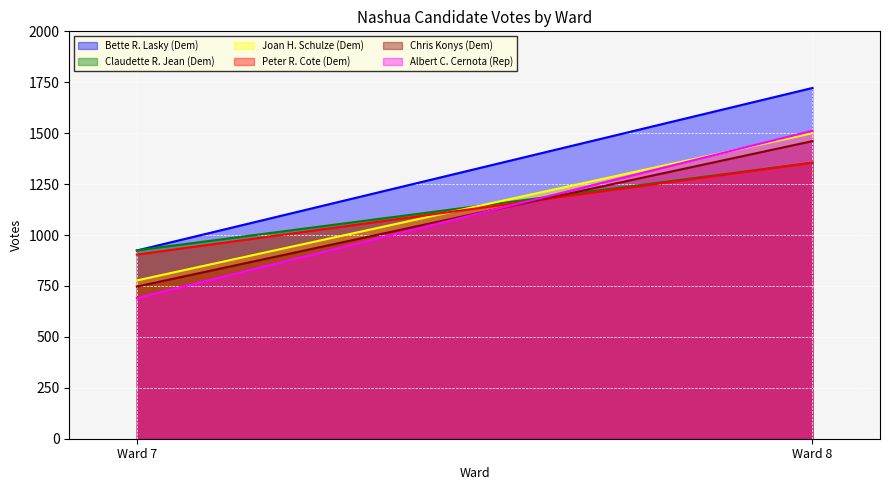

Reading right to left, list all the values displayed in this chart.

Bette R. Lasky (Dem): 1722	924
Claudette R. Jean (Dem): 1355	925
Joan H. Schulze (Dem): 1500	777
Peter R. Cote (Dem): 1355	904
Chris Konys (Dem): 1461	747
Albert C. Cernota (Rep): 1512	690